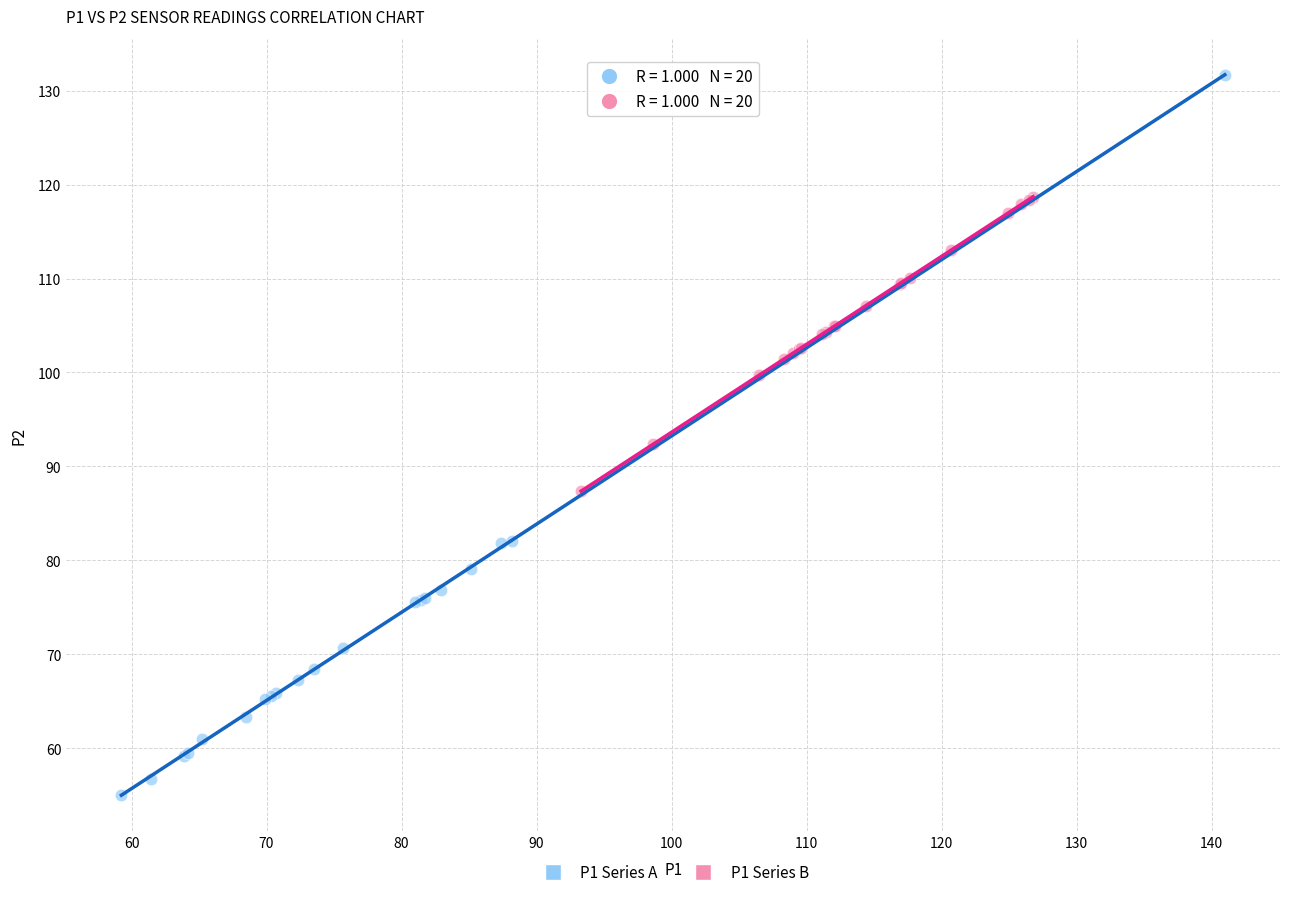

Which series reaches the minimum Y coordinate?

P1 Series A